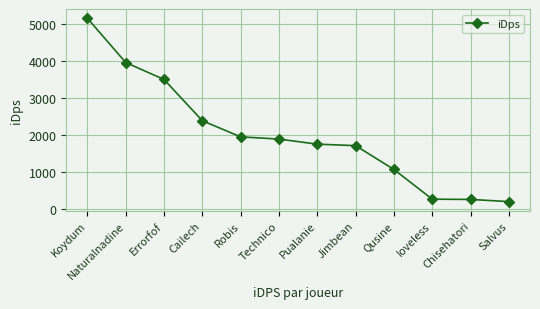

What is the value of the 12th point from the left?

201.3